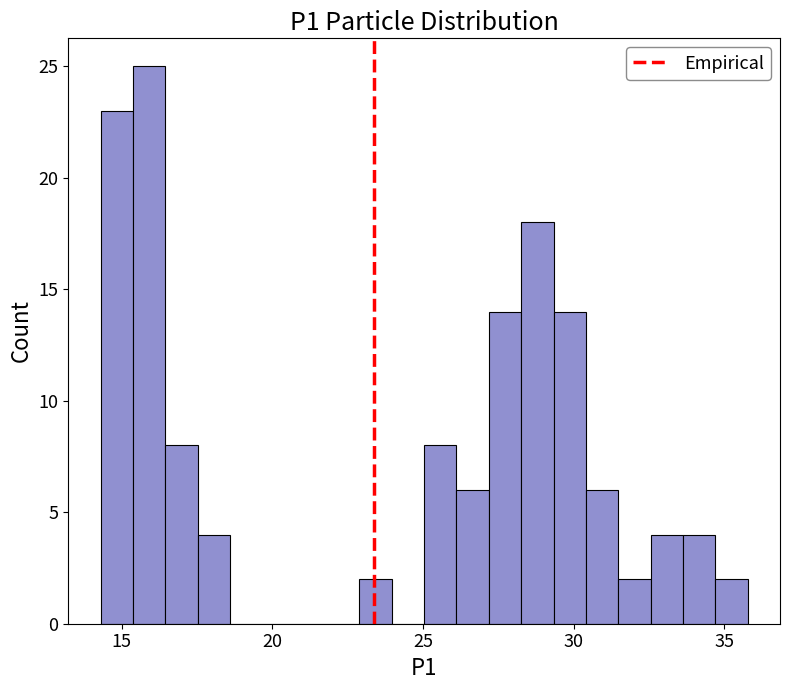

Read against the x-axis, roughly where is the centre of the tallest bar?

16.0